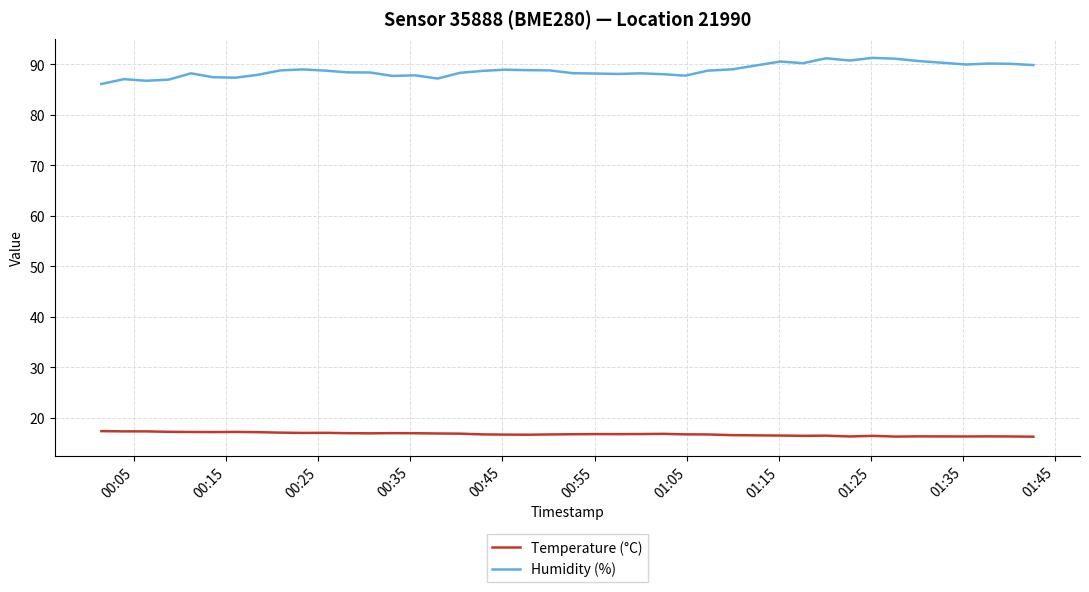

What is the smallest value displayed?

16.3